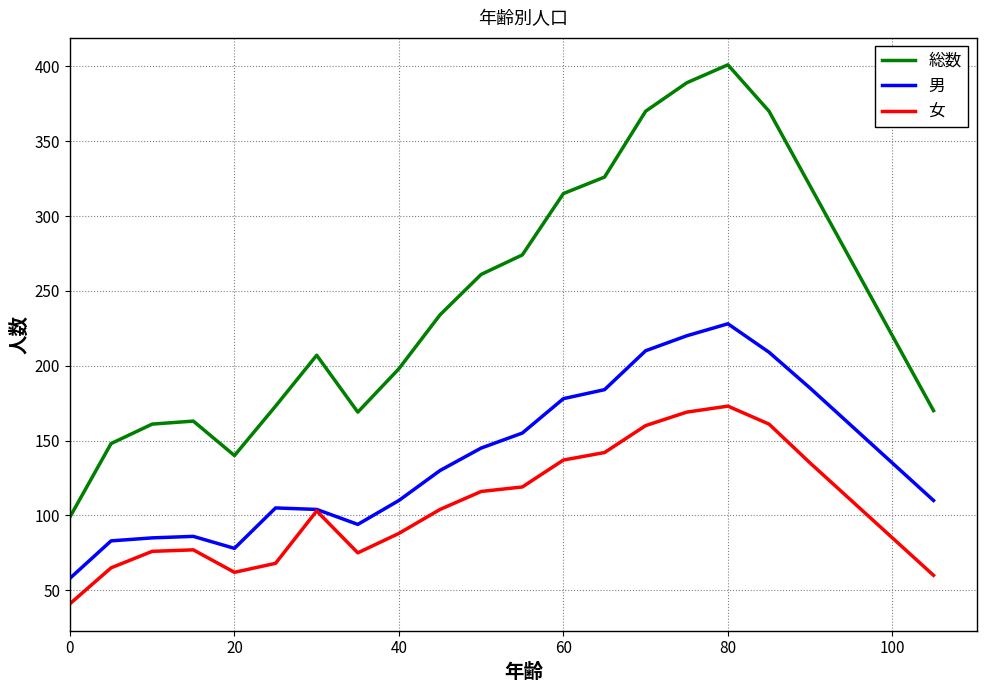

Which series has the largest range (max minus min)?

総数